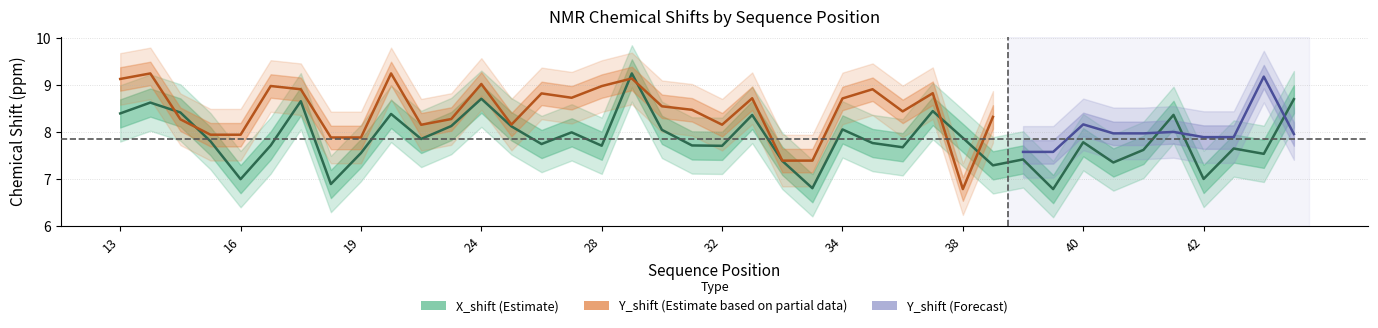

What is the difference between the second highest and second lowest values?

1.9